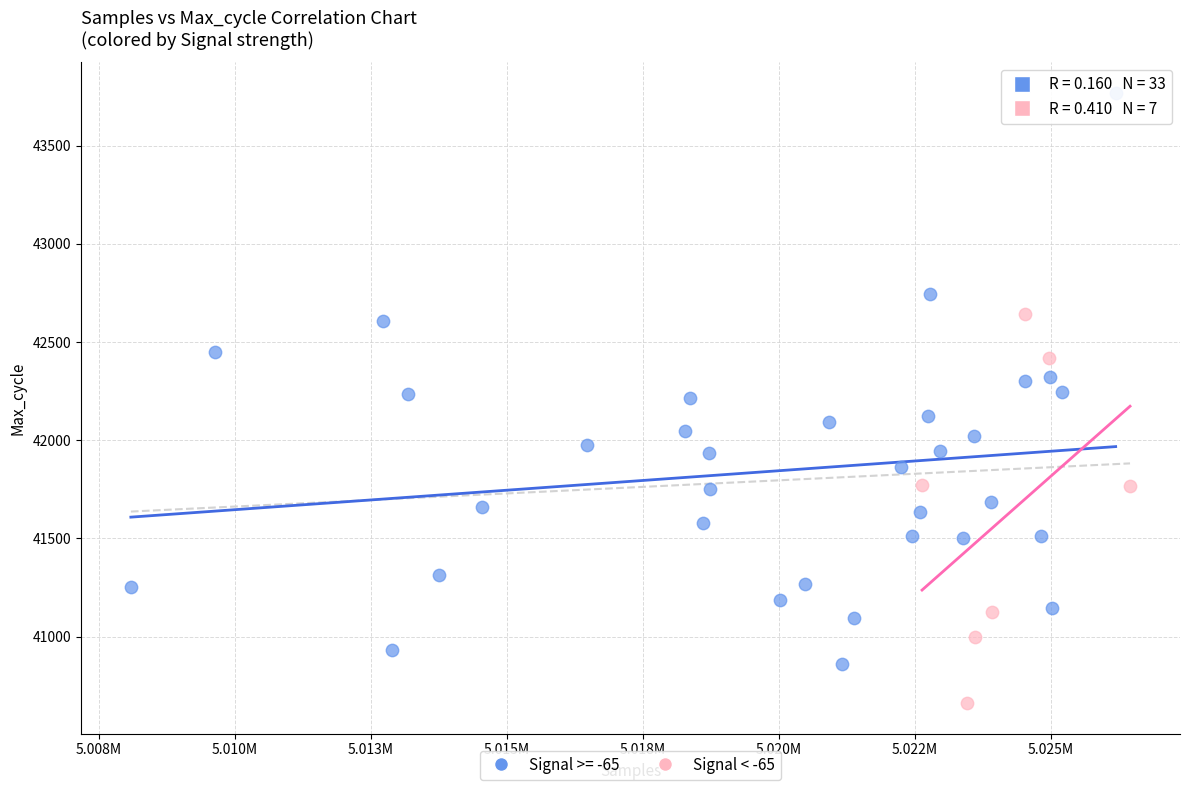

Which series has the largest Y range (max minus min)?

Signal >= -65